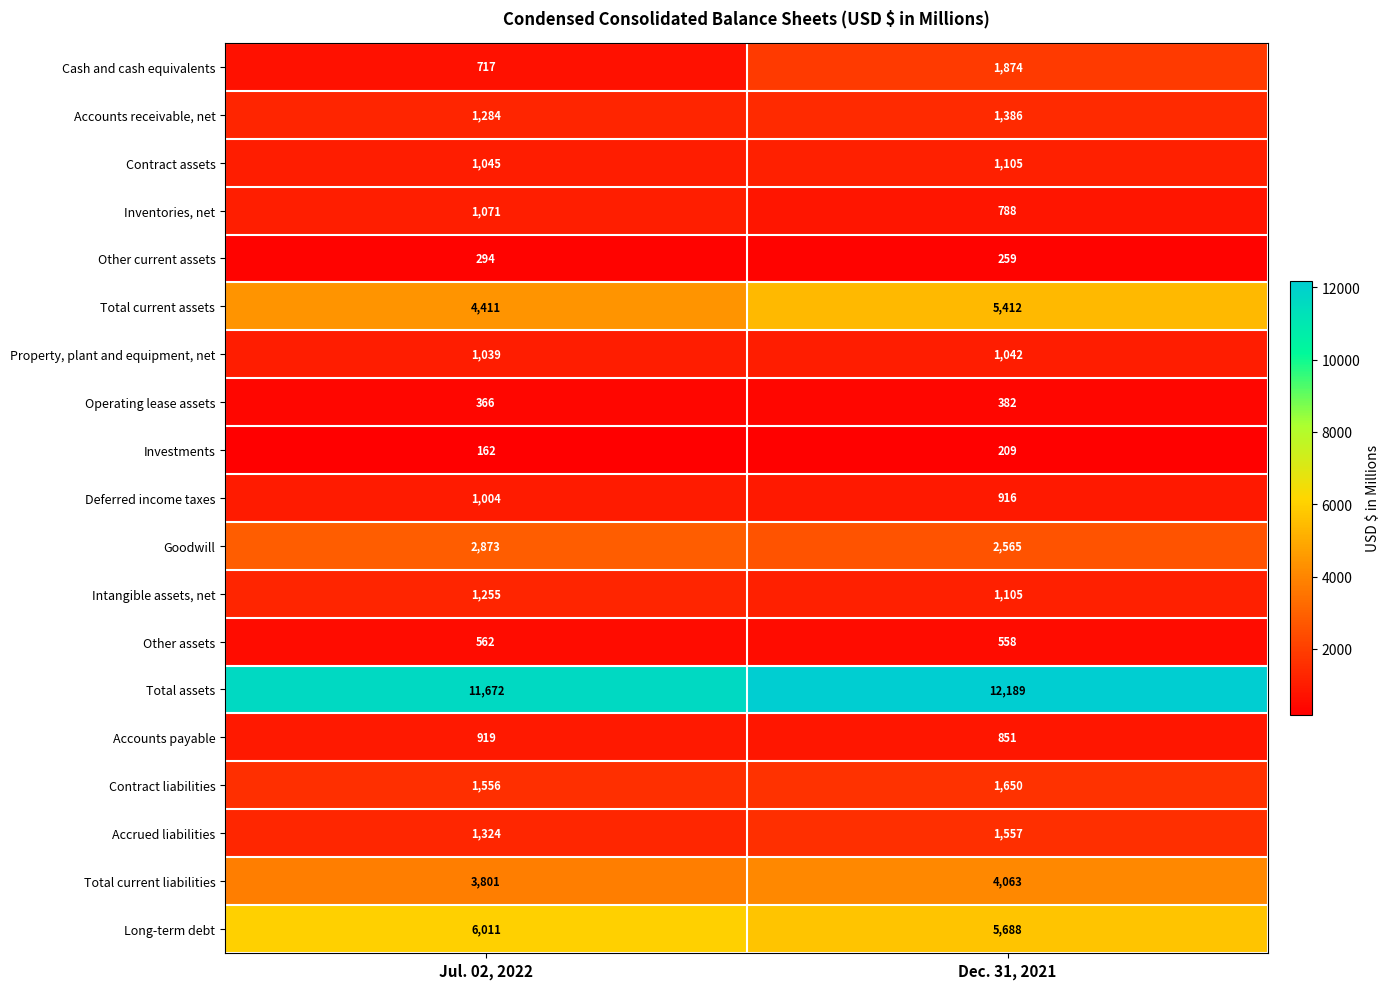

At which category is the sum across all series the highest?

Dec. 31, 2021